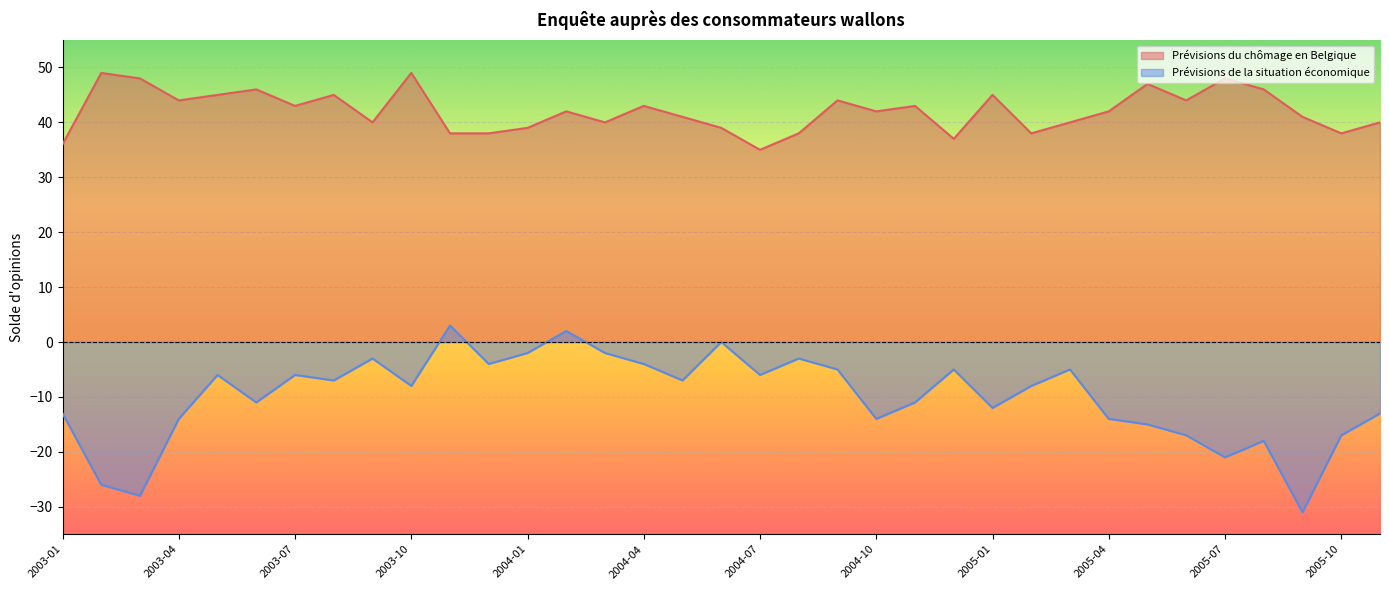

Reading left to right, what are all the values shown in this chart?

Prévisions du chômage en Belgique: 2003-01=36	2003-02=49	2003-03=48	2003-04=44	2003-05=45	2003-06=46	2003-07=43	2003-08=45	2003-09=40	2003-10=49	2003-11=38	2003-12=38	2004-01=39	2004-02=42	2004-03=40	2004-04=43	2004-05=41	2004-06=39	2004-07=35	2004-08=38	2004-09=44	2004-10=42	2004-11=43	2004-12=37	2005-01=45	2005-02=38	2005-03=40	2005-04=42	2005-05=47	2005-06=44	2005-07=48	2005-08=46	2005-09=41	2005-10=38	2005-11=40
Prévisions de la situation économique: 2003-01=-13	2003-02=-26	2003-03=-28	2003-04=-14	2003-05=-6	2003-06=-11	2003-07=-6	2003-08=-7	2003-09=-3	2003-10=-8	2003-11=3	2003-12=-4	2004-01=-2	2004-02=2	2004-03=-2	2004-04=-4	2004-05=-7	2004-06=0	2004-07=-6	2004-08=-3	2004-09=-5	2004-10=-14	2004-11=-11	2004-12=-5	2005-01=-12	2005-02=-8	2005-03=-5	2005-04=-14	2005-05=-15	2005-06=-17	2005-07=-21	2005-08=-18	2005-09=-31	2005-10=-17	2005-11=-13